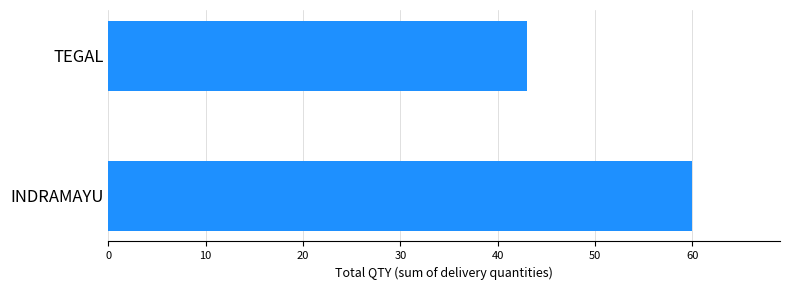

What is the average value?

52